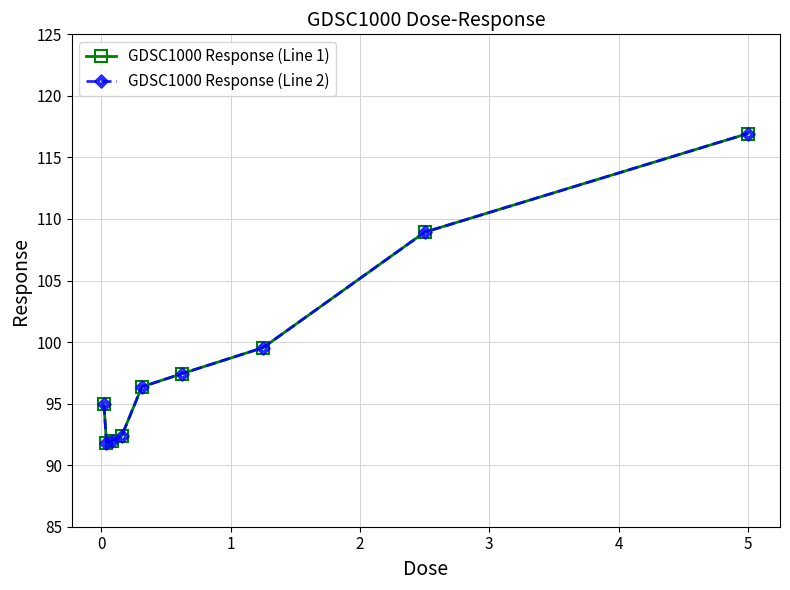

At which category is the sum across all series the highest?

5